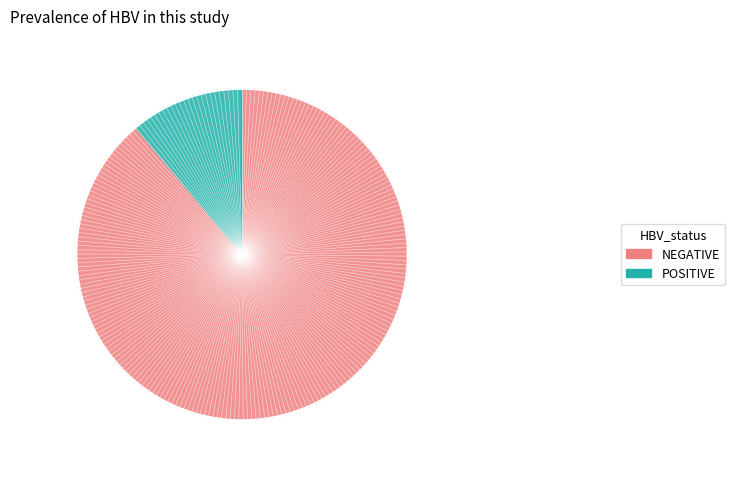

To the nearest percent, what is the difference between the largest and smallest slice percentages?

78%